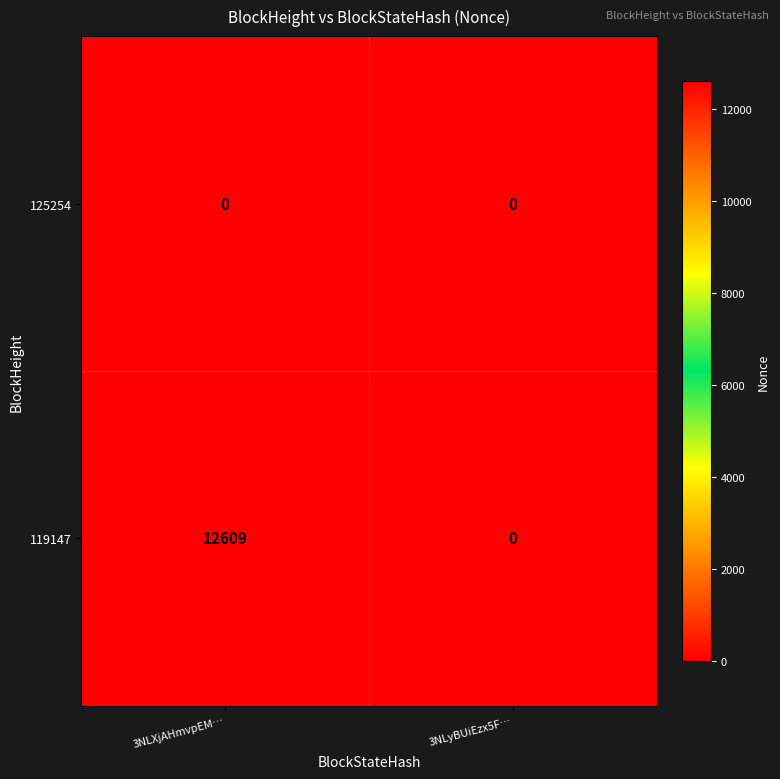

Between 3NLXjAHmvpEM… and 3NLyBUiEzx5F…, which series saw the biggest shift?

119147